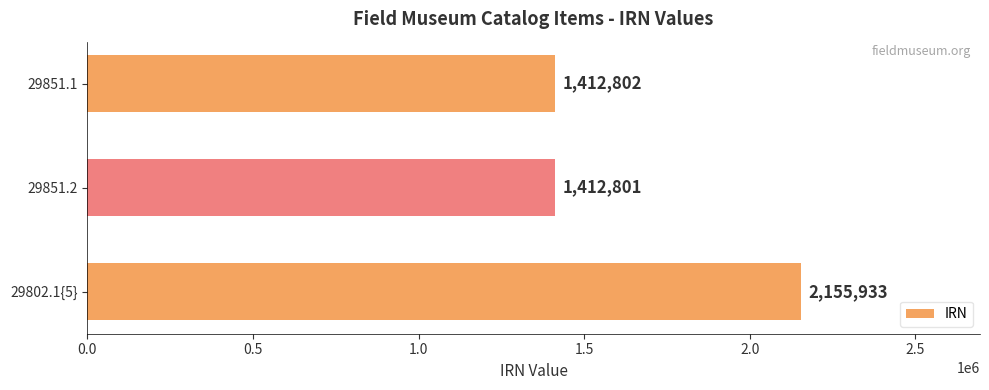

Rank the categories by value from highest to lowest.

29802.1{5}, 29851.1, 29851.2